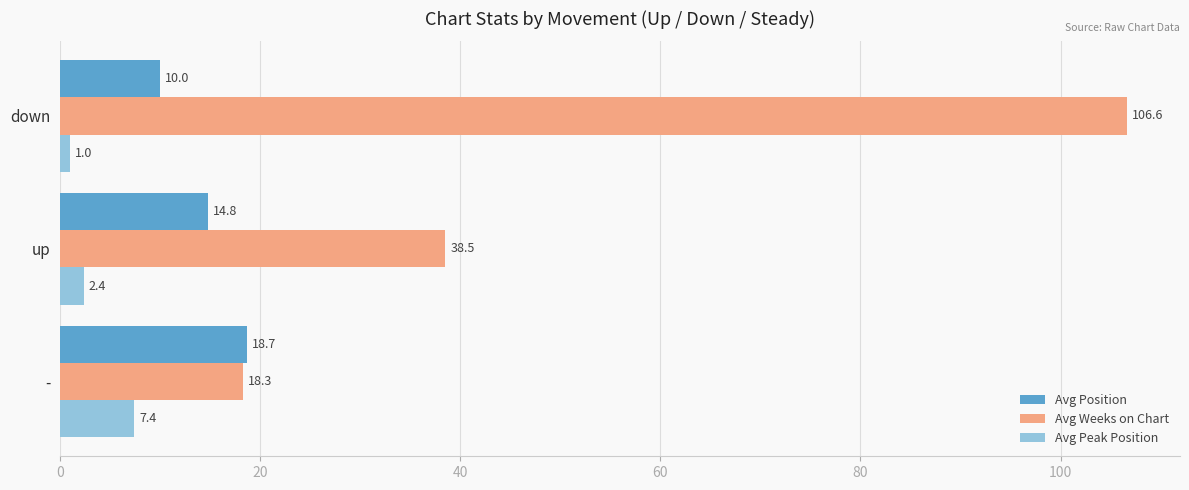

At which label is Avg Position closest to 14?

up